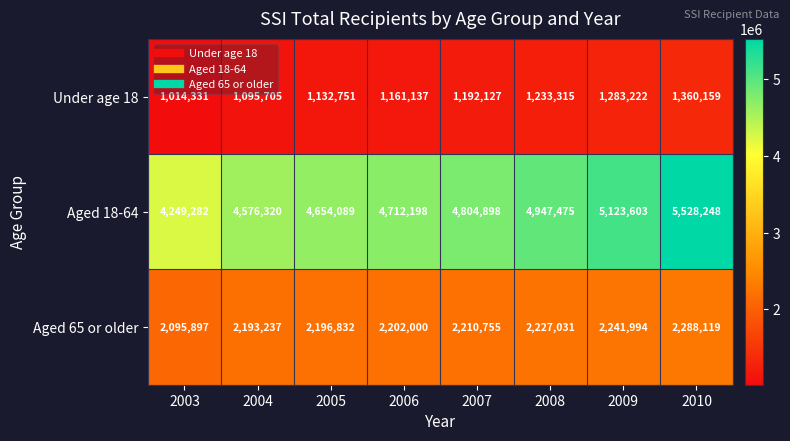

What is the difference between the second highest and second lowest values in the Aged 18-64 series?

547283